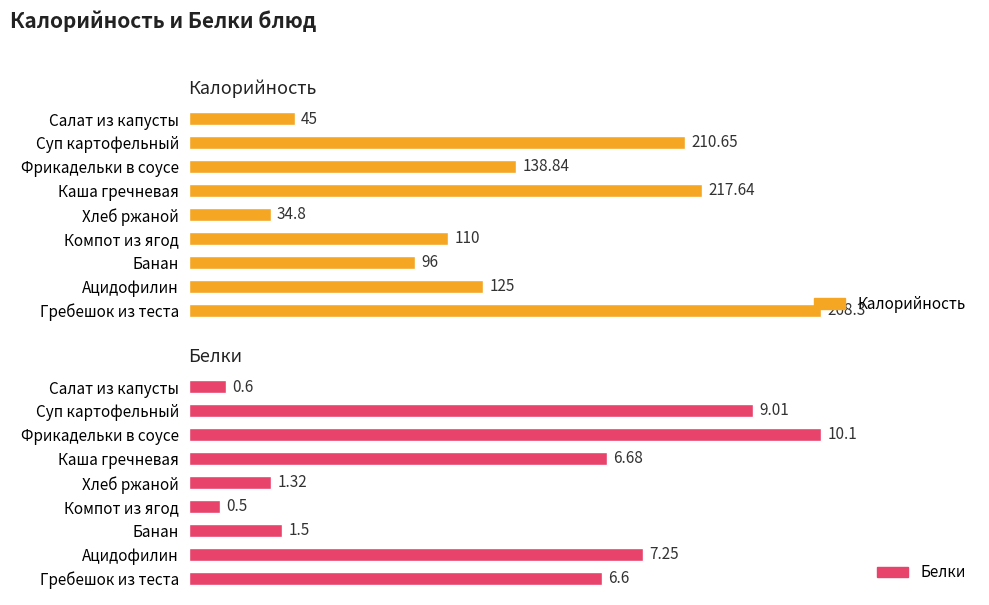

True or false: Калорийность has a value of 69.9 at Компот из ягод.

False